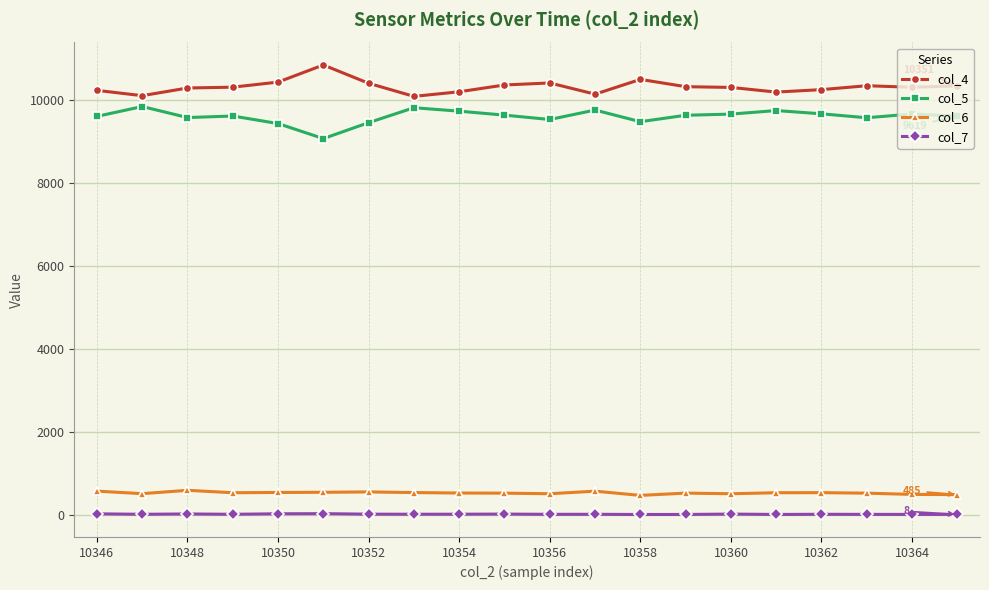

Which series has the largest total across all categories?

col_4